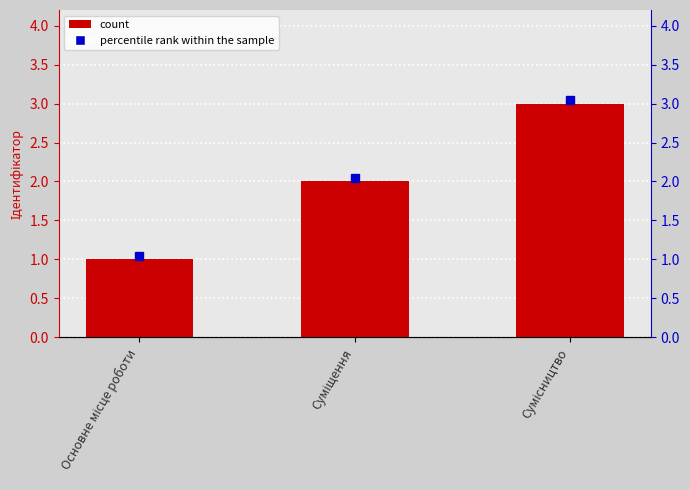

What is the minimum value shown in the chart?

1